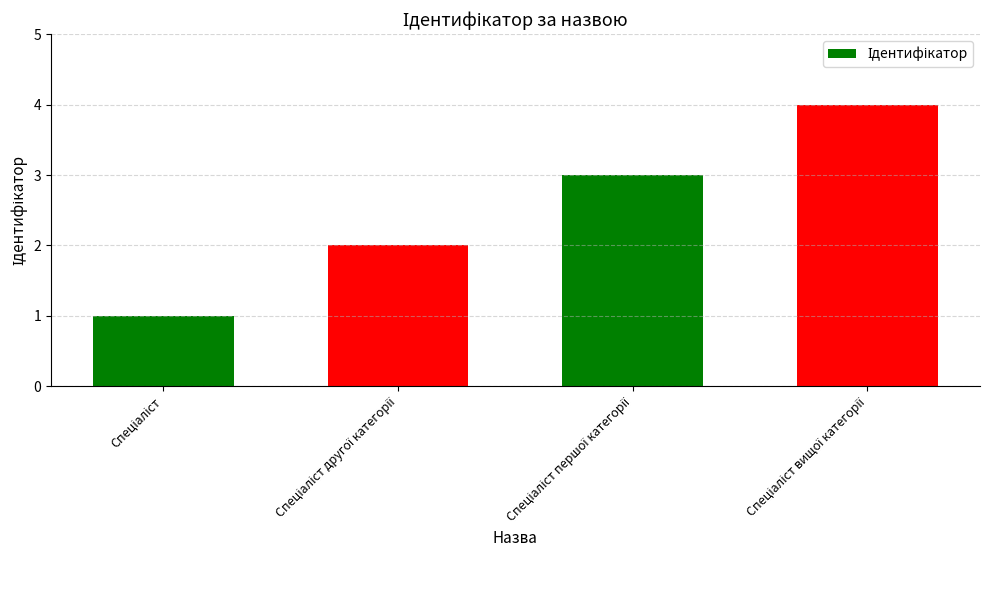

What is the maximum value shown in the chart?

4